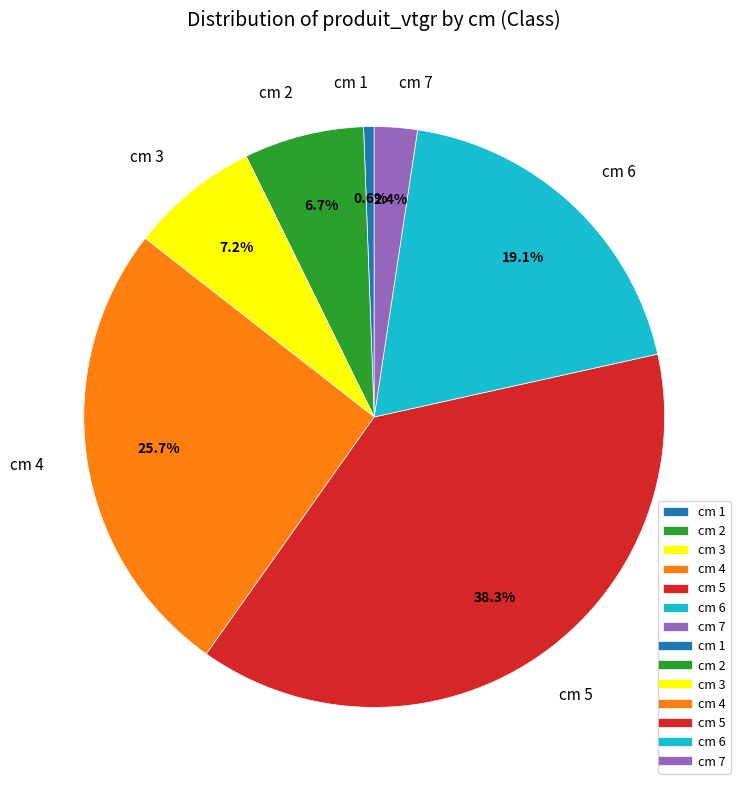

Rank the categories by value from highest to lowest.

cm 5, cm 4, cm 6, cm 3, cm 2, cm 7, cm 1